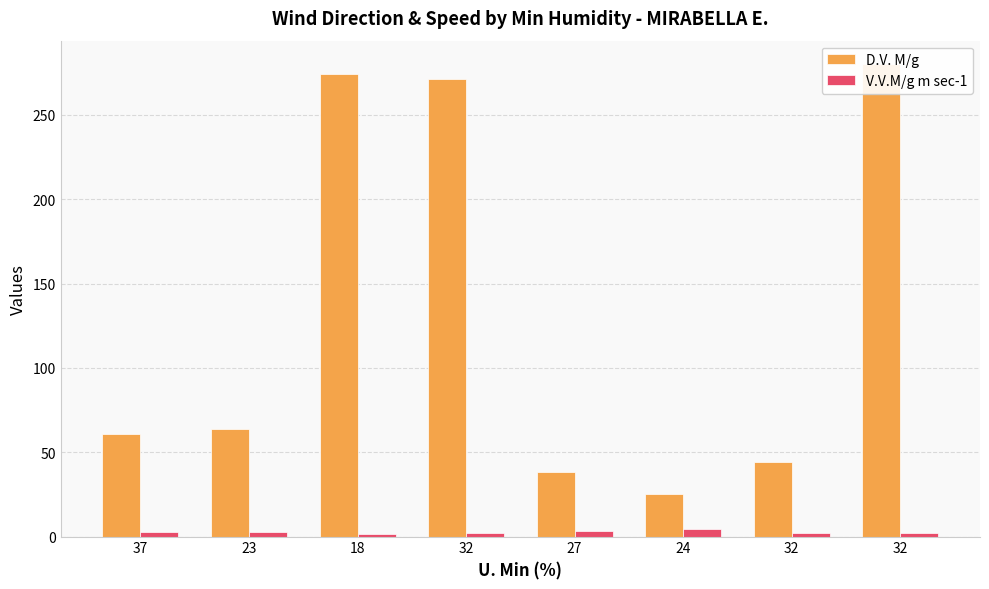

At how many categories does at least one series exceed 190?

3